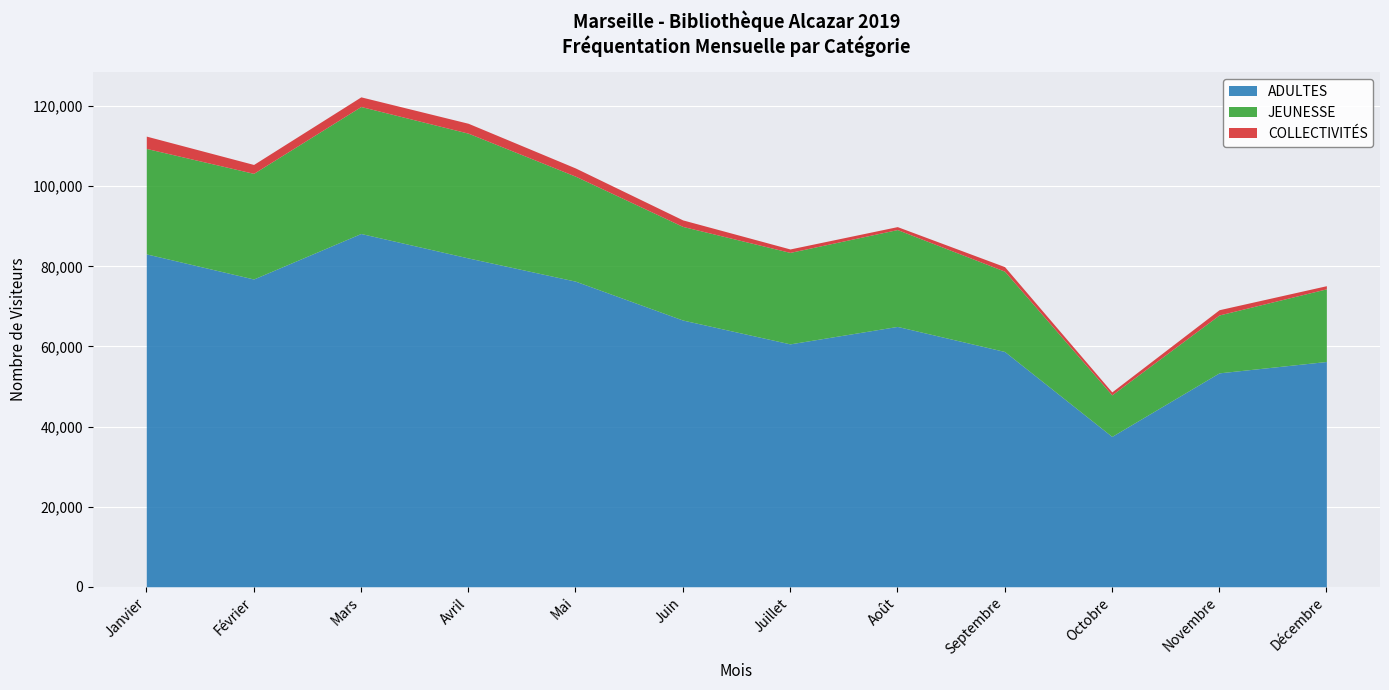

What is the value of the ADULTES point at the 3rd from the left?

88197